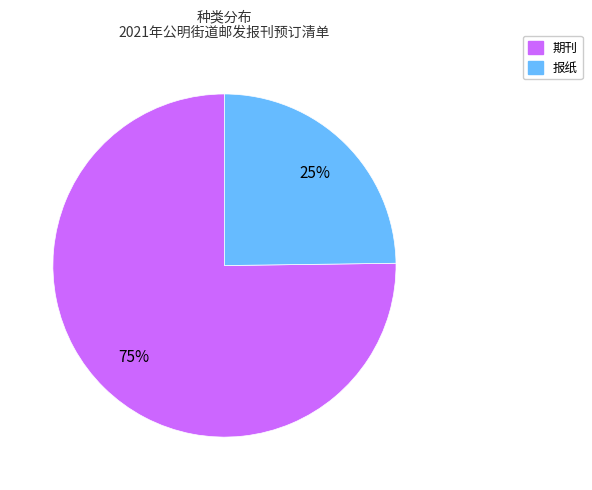

Does any single category account for the majority?

Yes